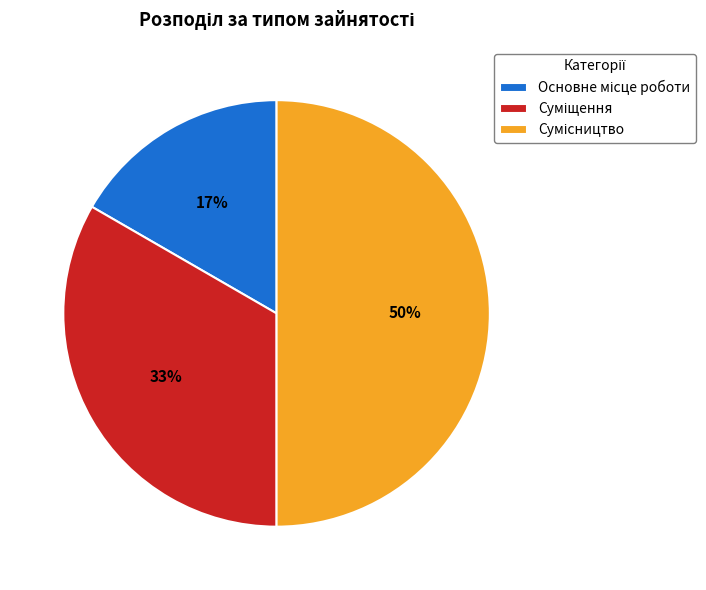

To the nearest percent, what is the difference between the largest and smallest slice percentages?

33%